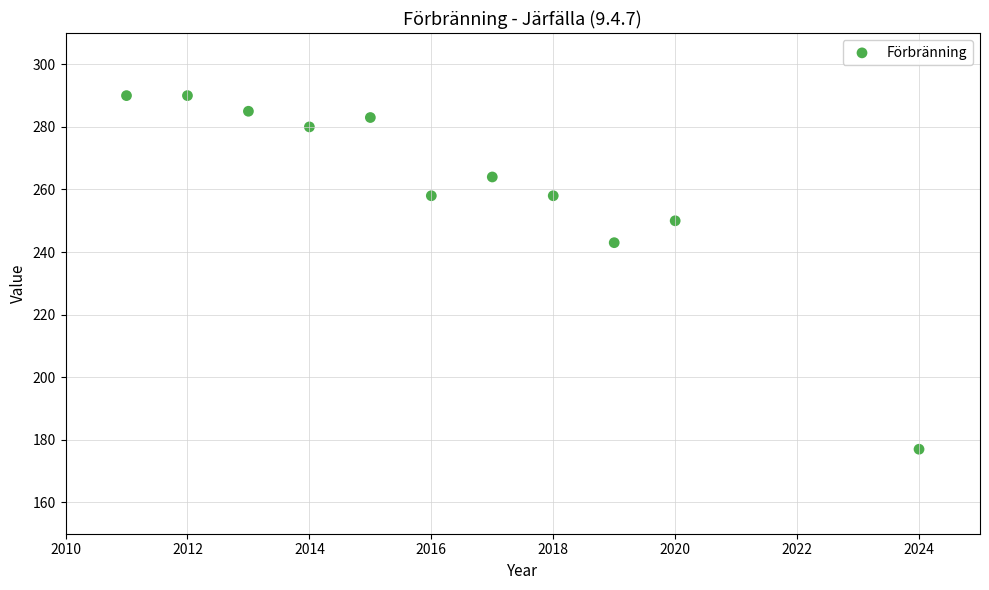

What Y value in the scatter plot is closest to 233?

243